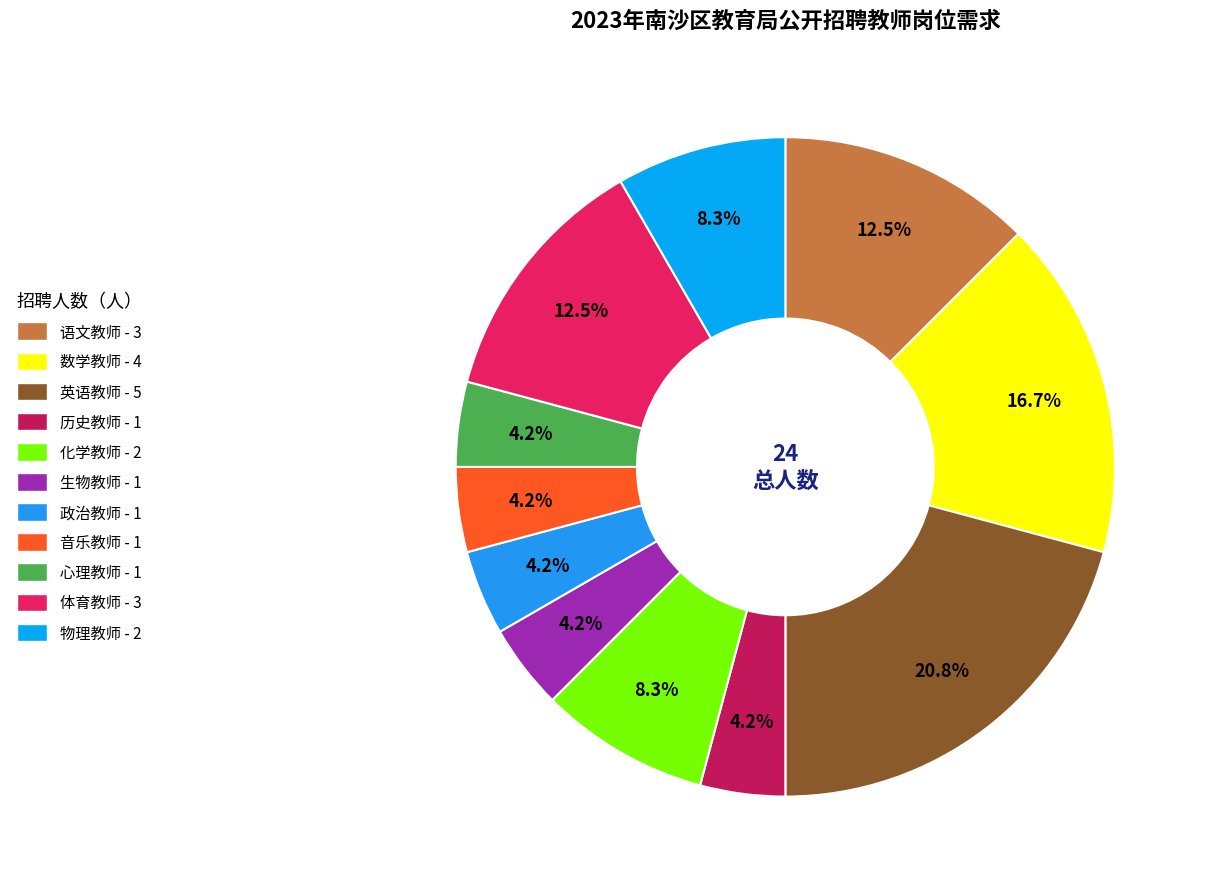

Does 数学教师 represent more than half of the total?

No